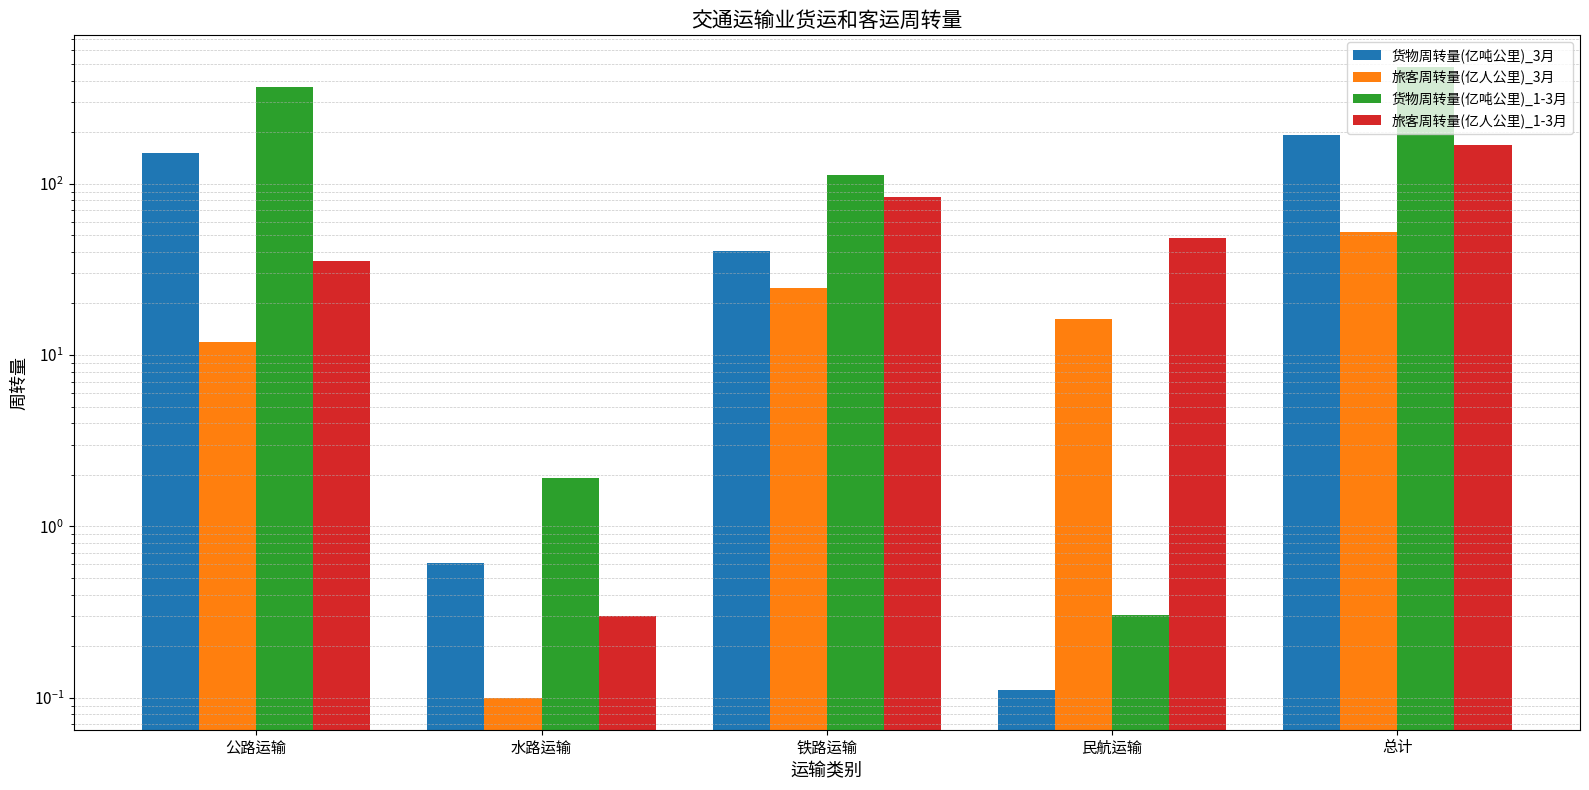

How many data points does each series have?

5